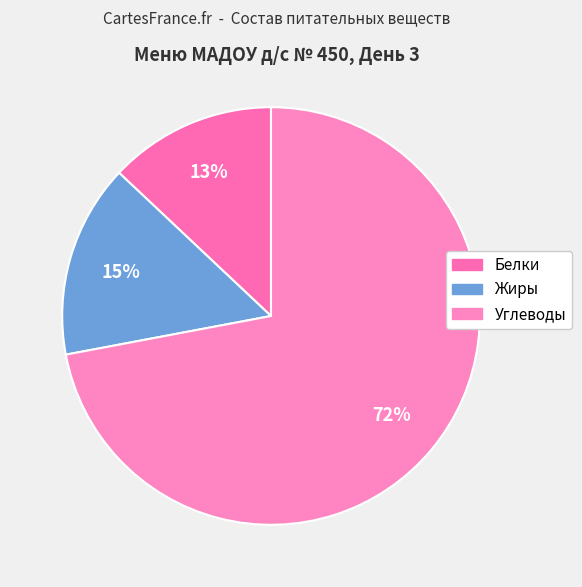

Count the number of slices in the pie.

3